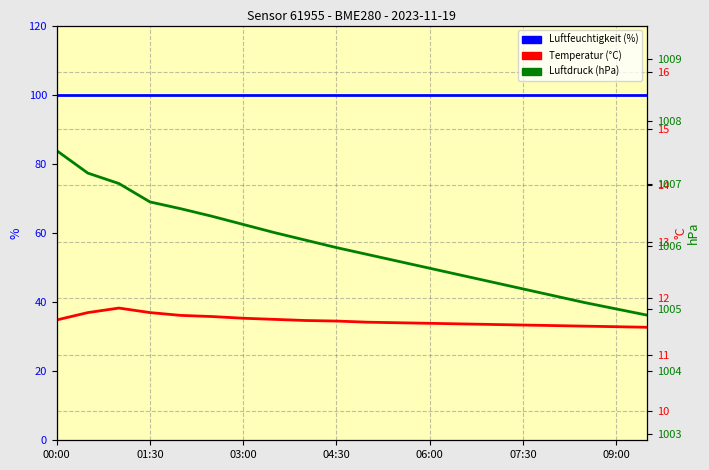

What is the sum of all Temperatur values?

232.2